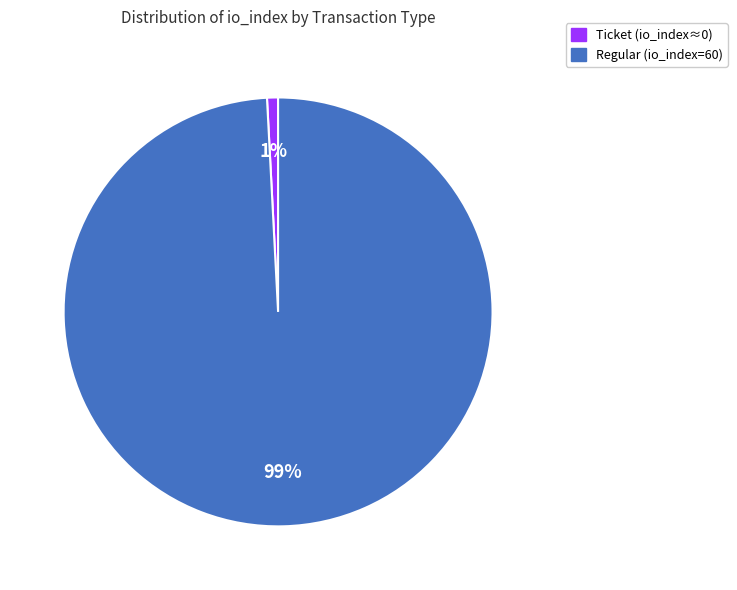

Which category accounts for the majority?

Regular (io_index=60)